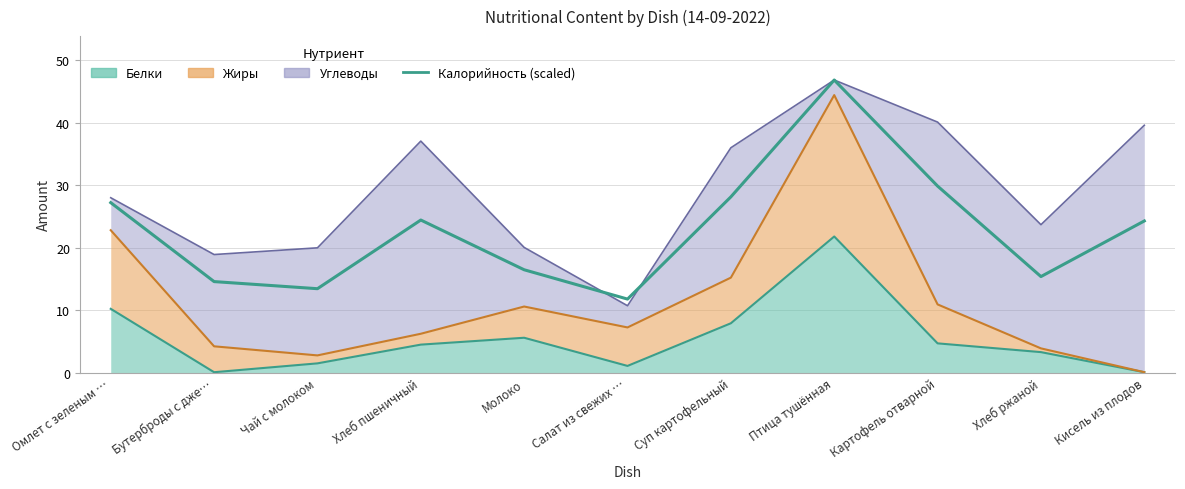

Reading left to right, extract all data points from this chart.

27.2	14.6	13.5	24.4	16.5	11.8	28.2	46.9	29.9	15.4	24.3